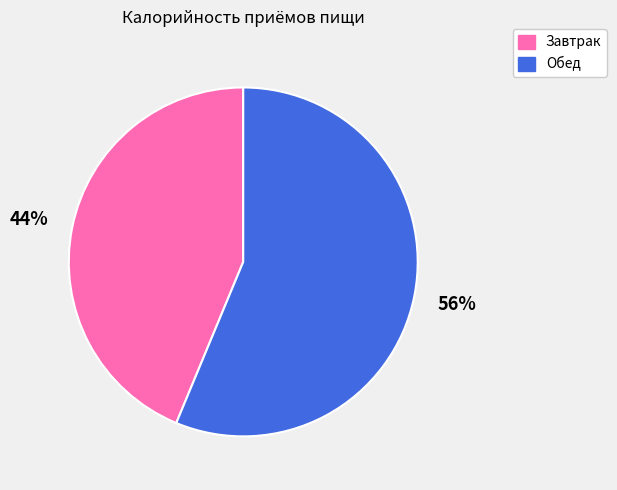

To the nearest percent, what is the average slice percentage?

50%